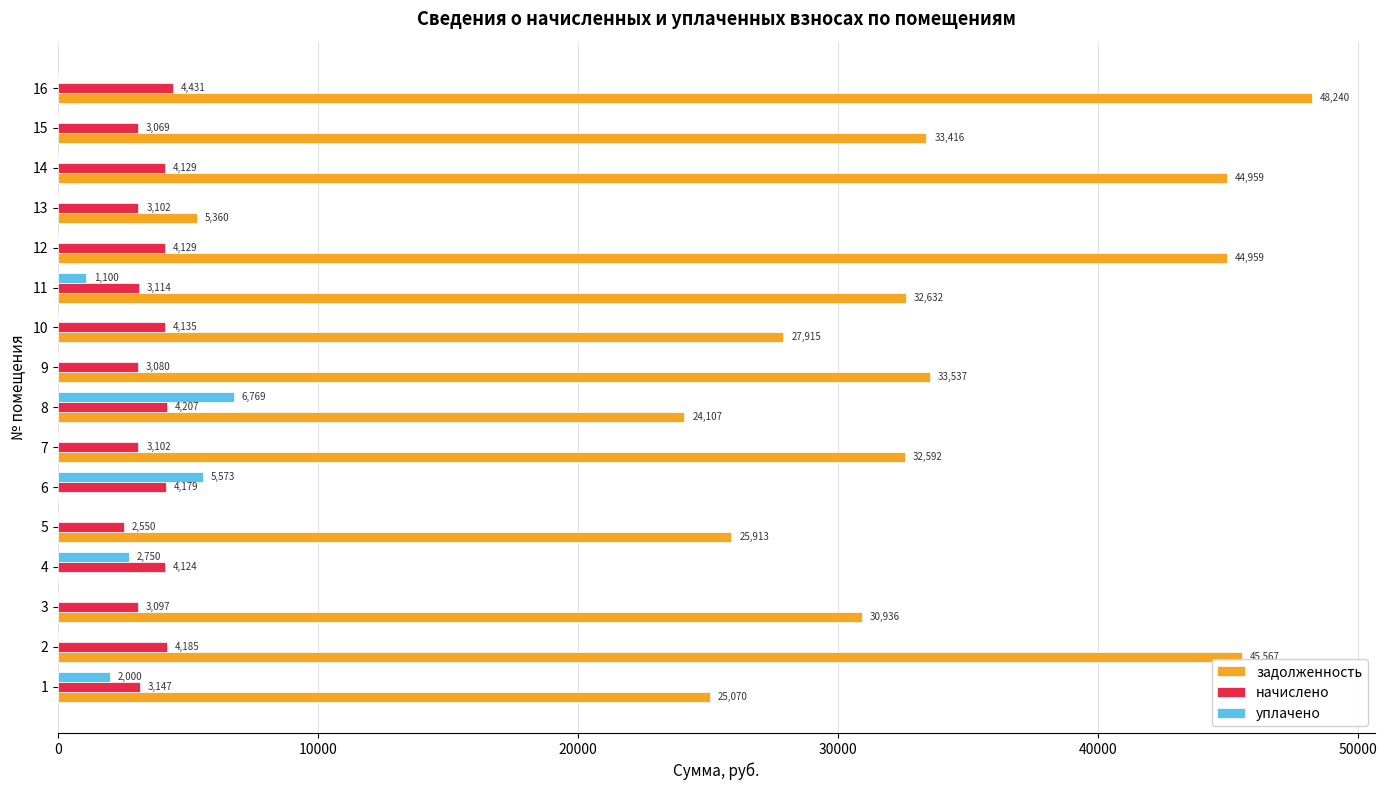

Which label corresponds to the largest value in the chart?

16